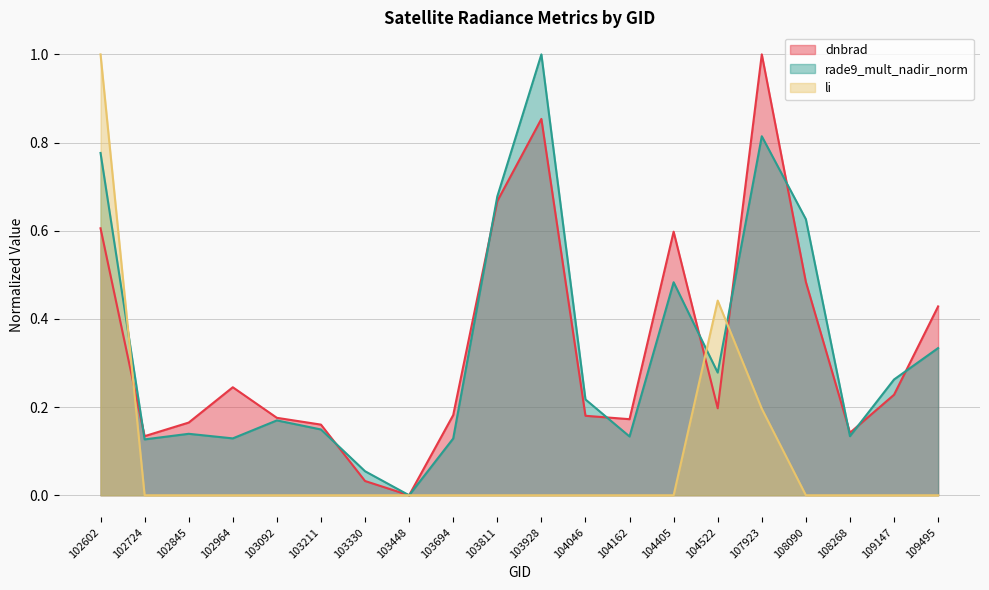

Is the value of dnbrad at 103448 greater than the value of li at 103694?

No